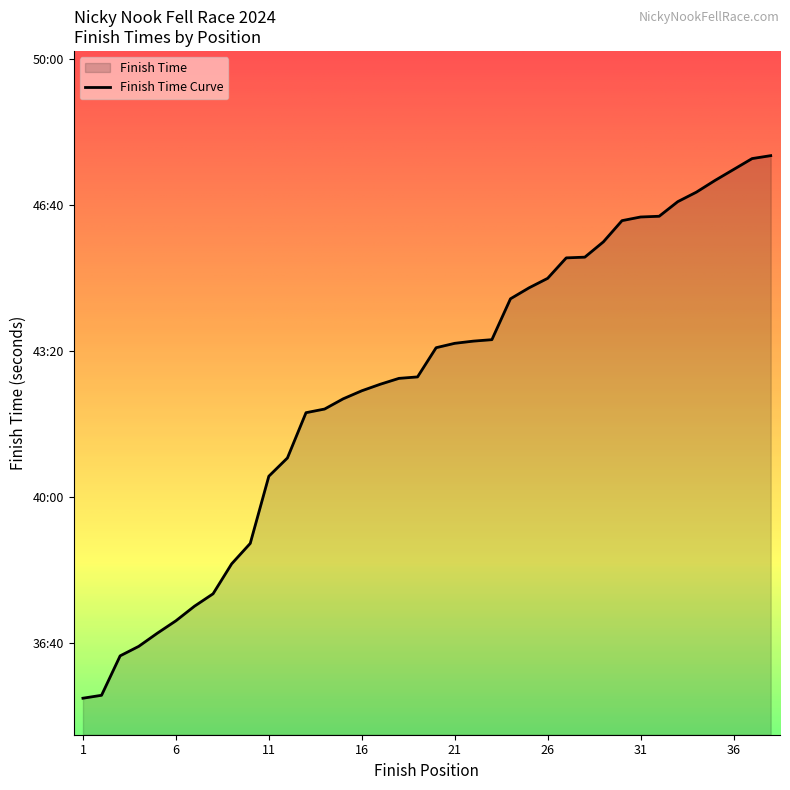

Read the value at 1.

2125